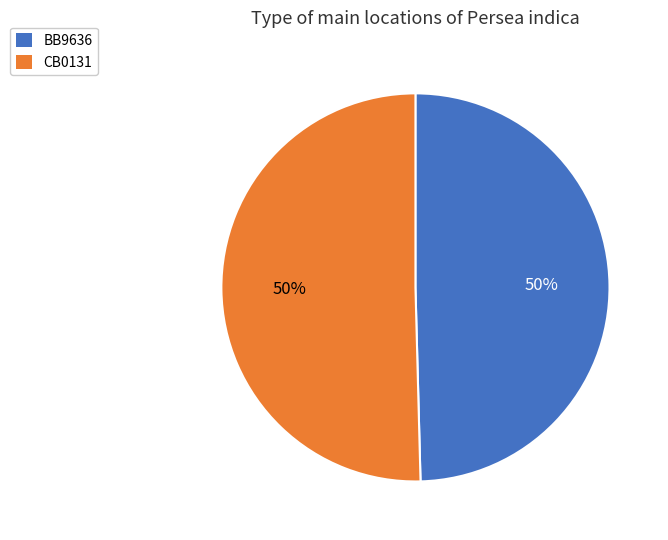

The CB0131 slice represents 40% of the pie. True or false?

False